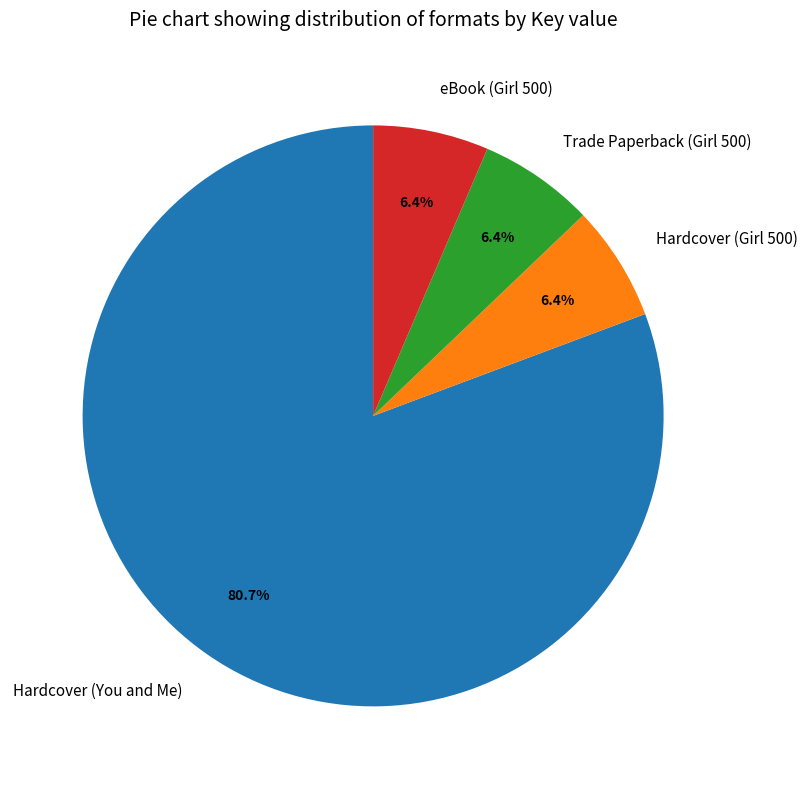

To the nearest percent, what portion does Hardcover (Girl 500) represent?

6%